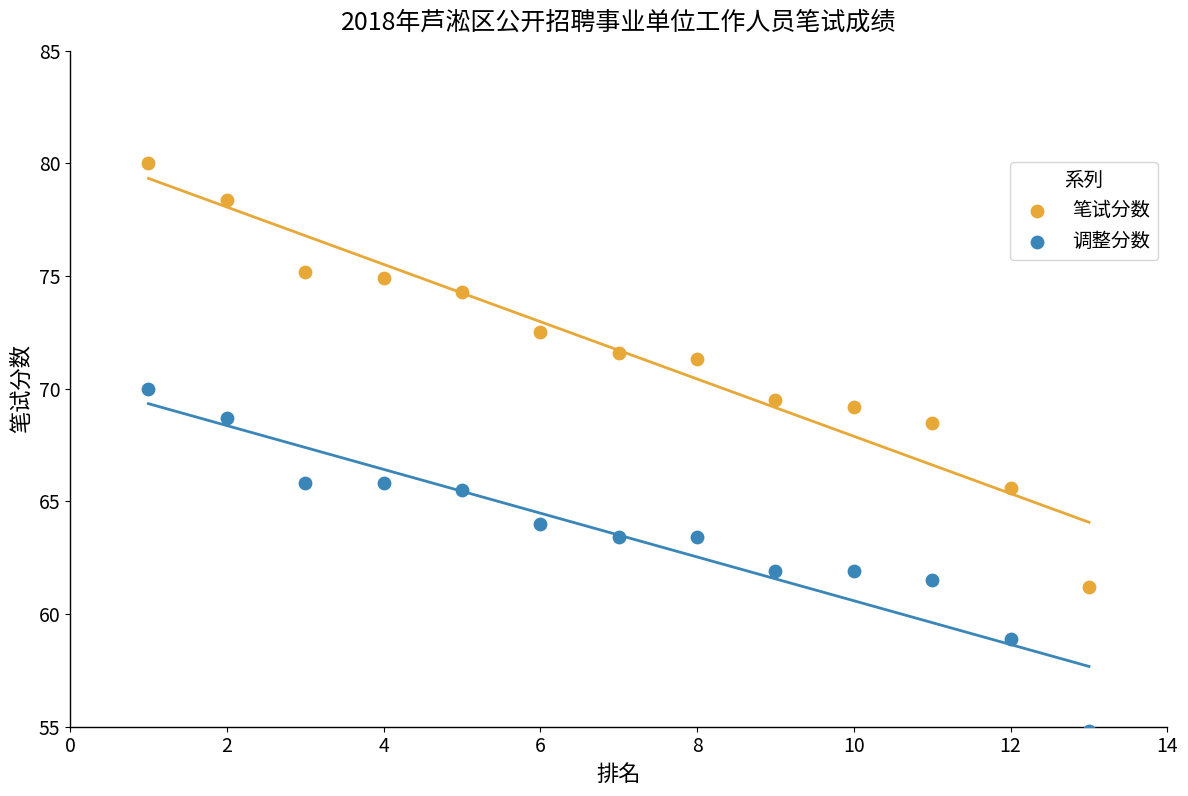

Which series reaches the maximum Y coordinate?

笔试分数